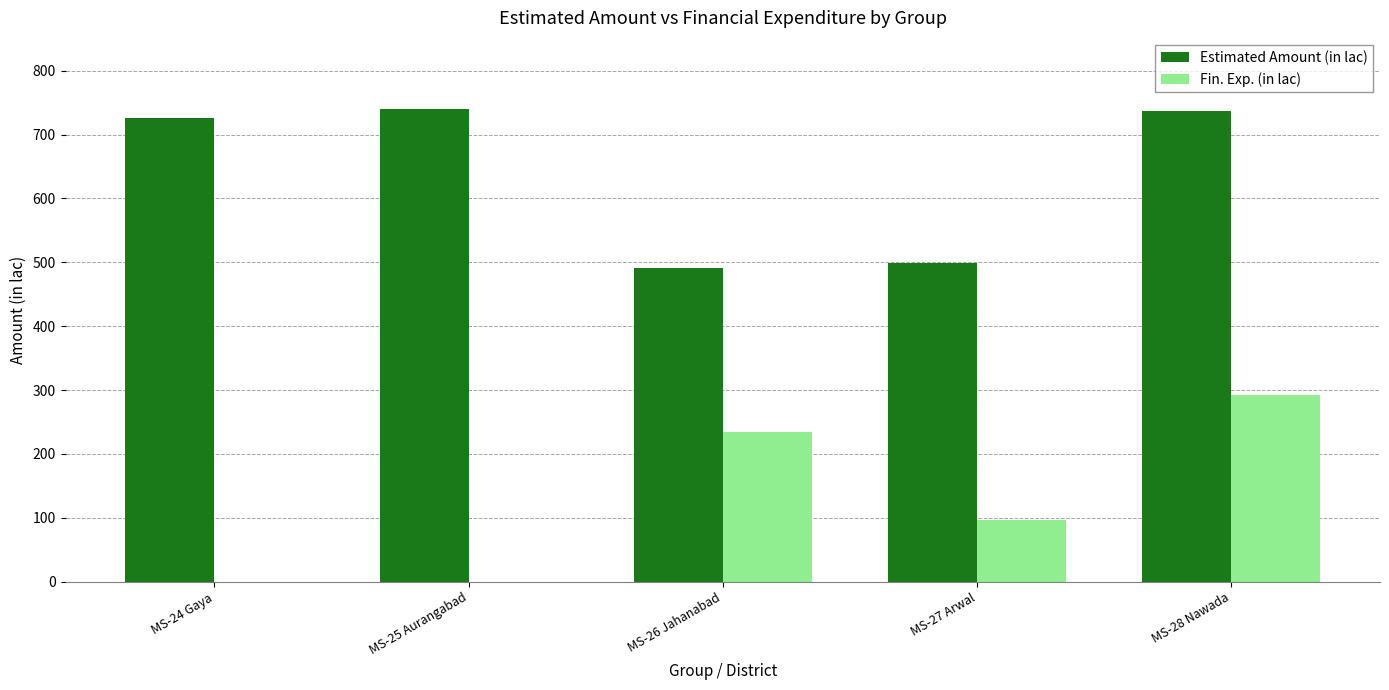

What is the sum of the Fin. Exp. (in lac) values at MS-27 Arwal and MS-28 Nawada?

388.7